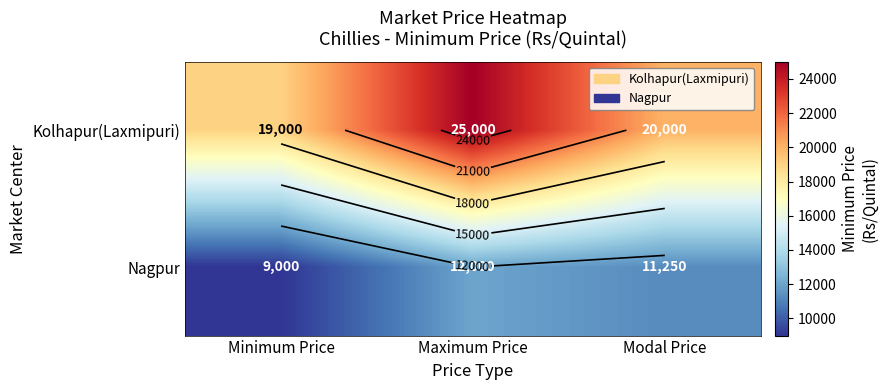

List the series in order of their overall mean, lowest first.

Nagpur, Kolhapur(Laxmipuri)